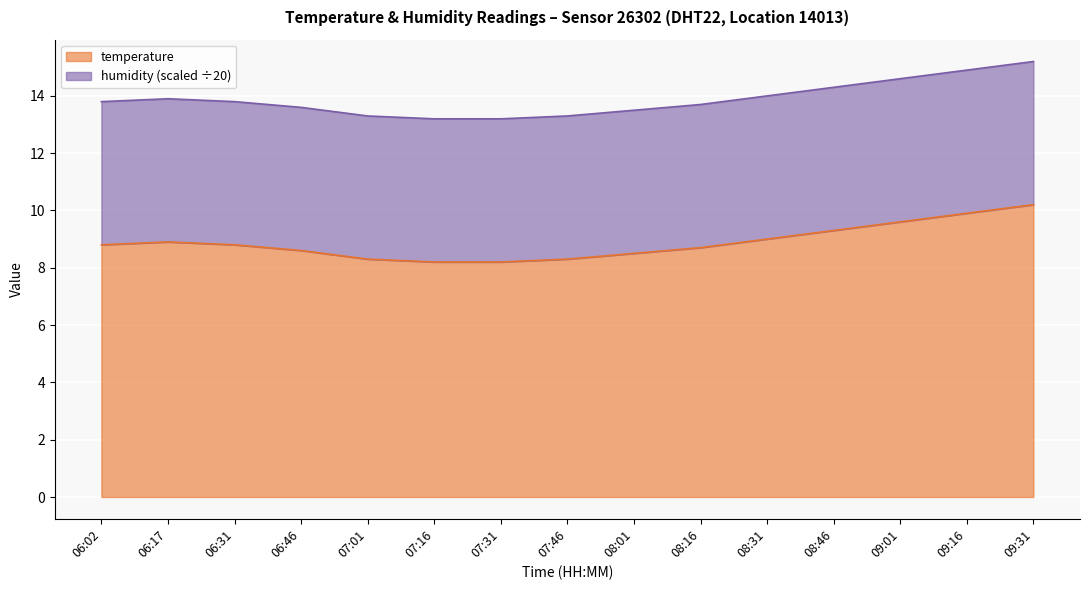

Reading left to right, extract all data points from this chart.

8.8	8.9	8.8	8.6	8.3	8.2	8.2	8.3	8.5	8.7	9.0	9.3	9.6	9.9	10.2